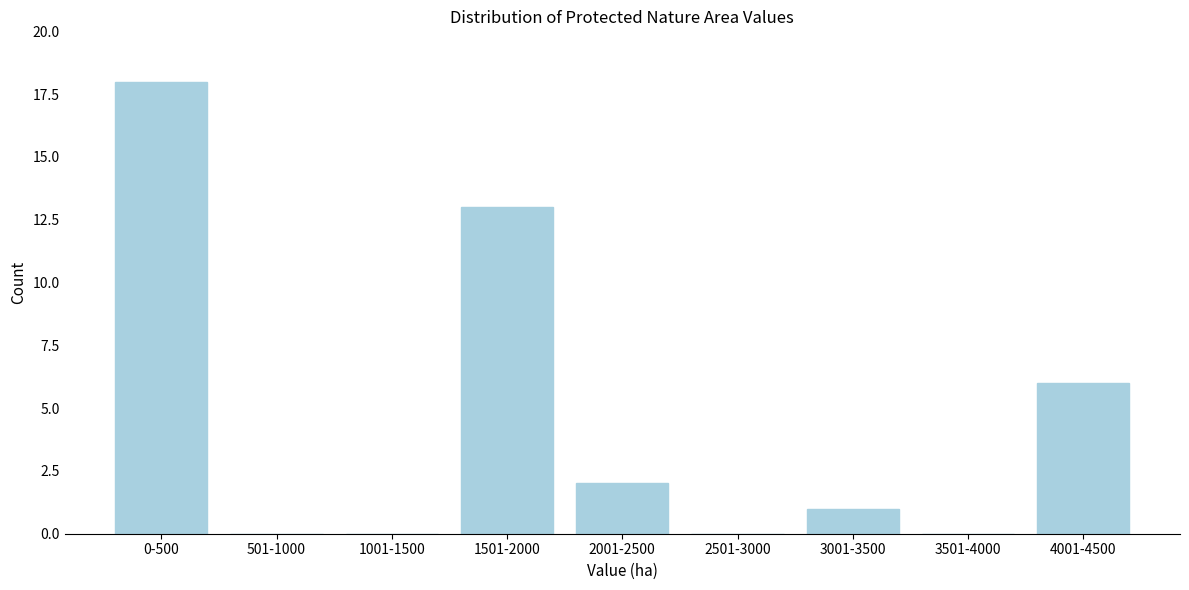

Reading left to right, what are all the values shown in this chart?

0-500=18	501-1000=0	1001-1500=0	1501-2000=13	2001-2500=2	2501-3000=0	3001-3500=1	3501-4000=0	4001-4500=6